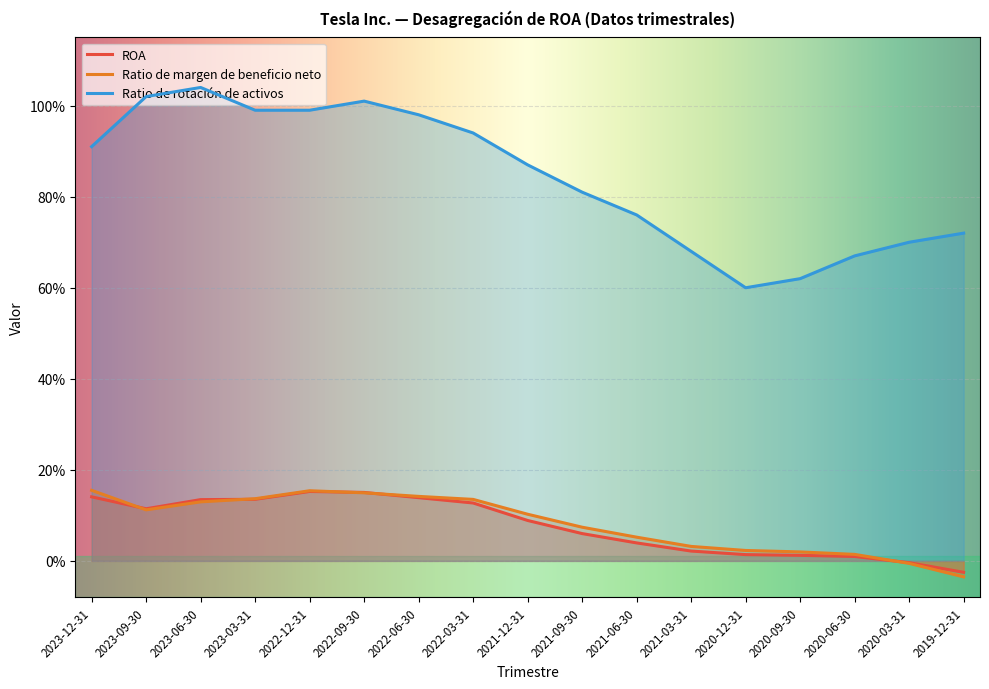

What is the difference between the highest and lowest values at 2021-09-30?

0.8